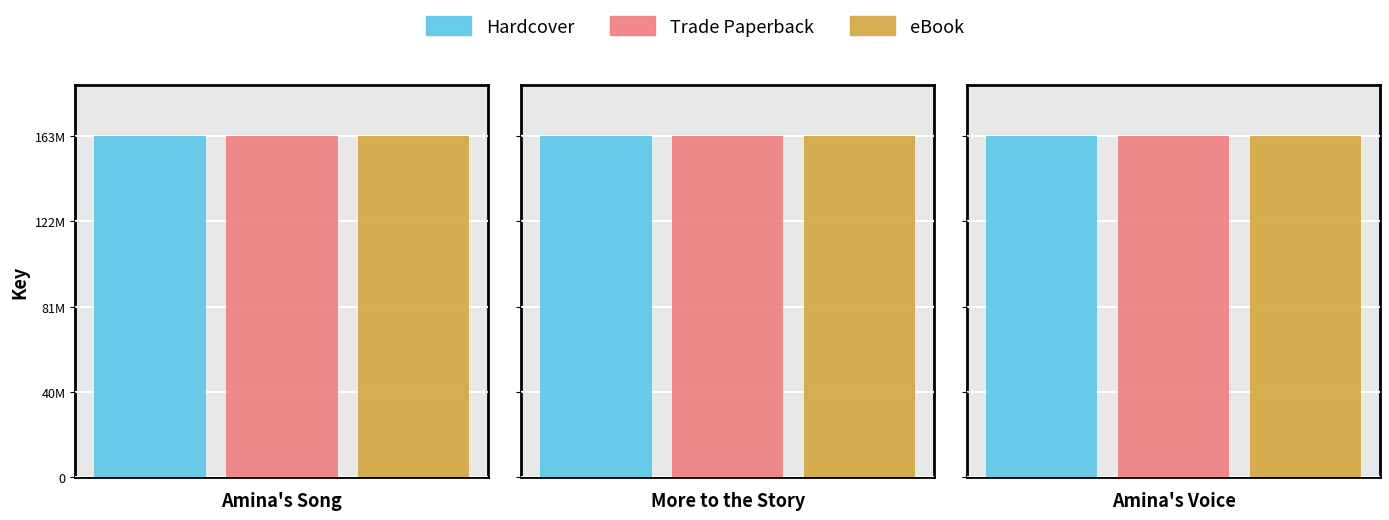

How many bars are there in total?

9